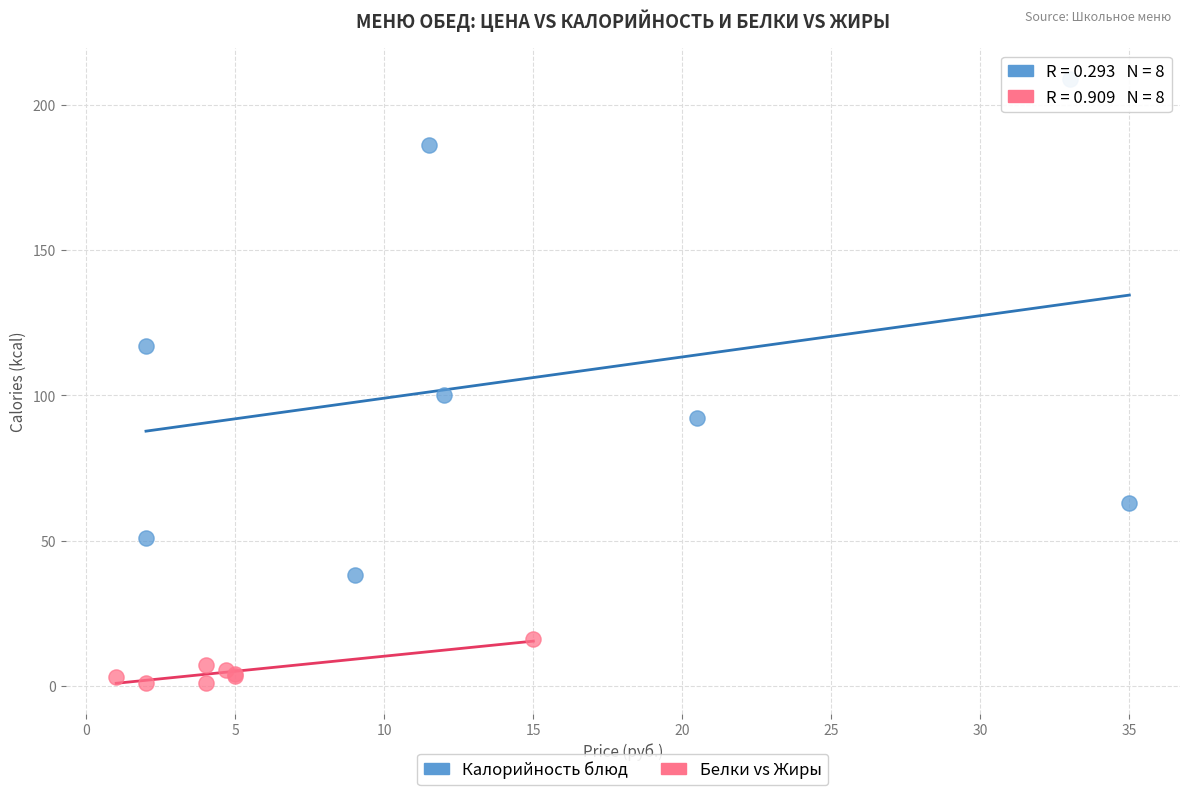

Which series contains the lowest Y value?

Белки vs Жиры